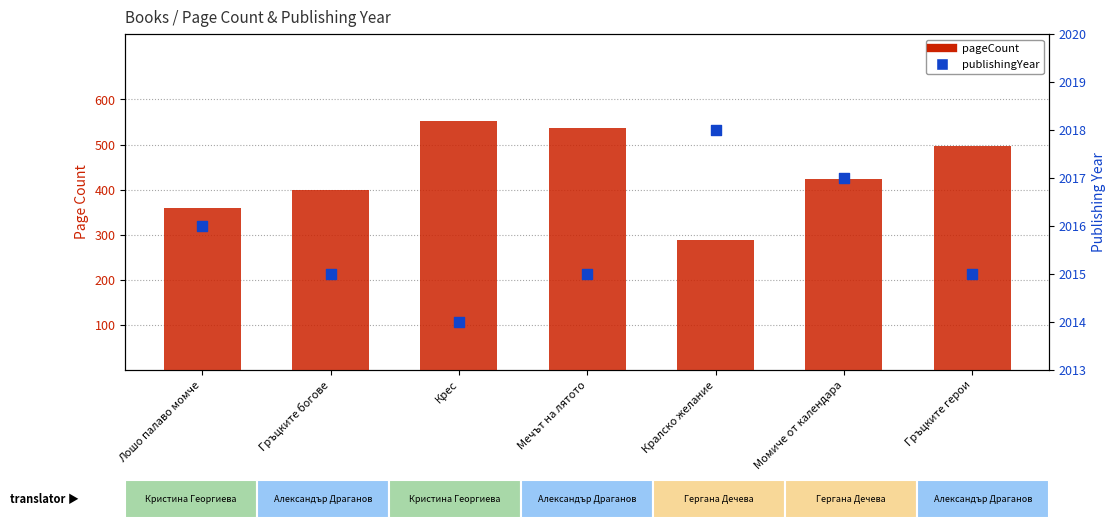

Is the value of publishingYear at Мечът на лятото greater than the value of pageCount at Крес?

Yes